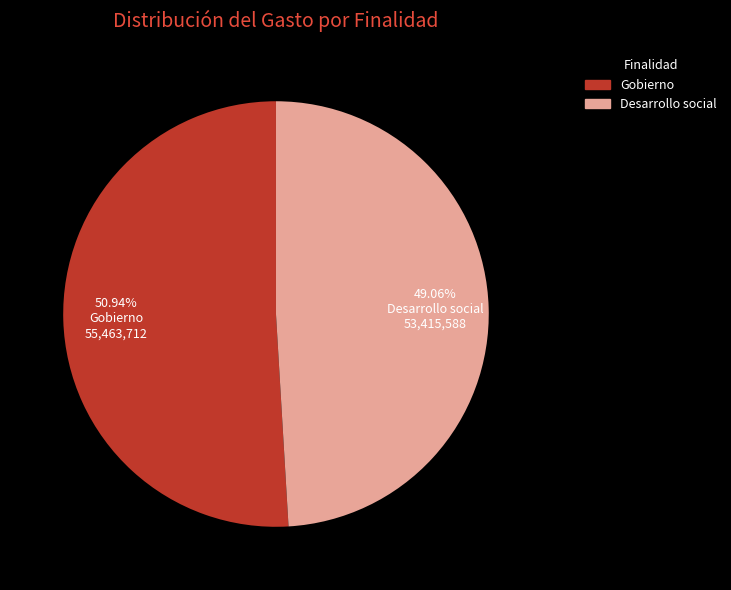

Count the number of slices in the pie.

2